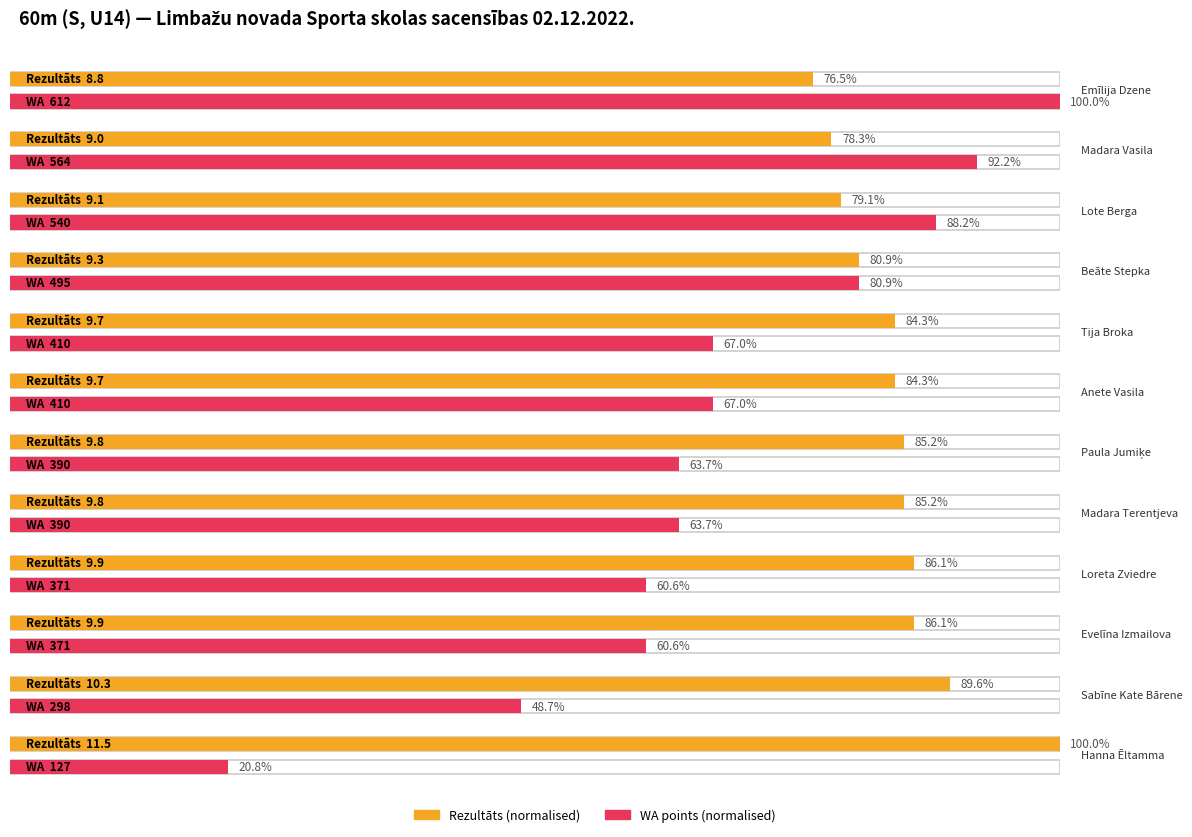

What is the value of the Rezultāts bar at the 11th from the left?

10.3